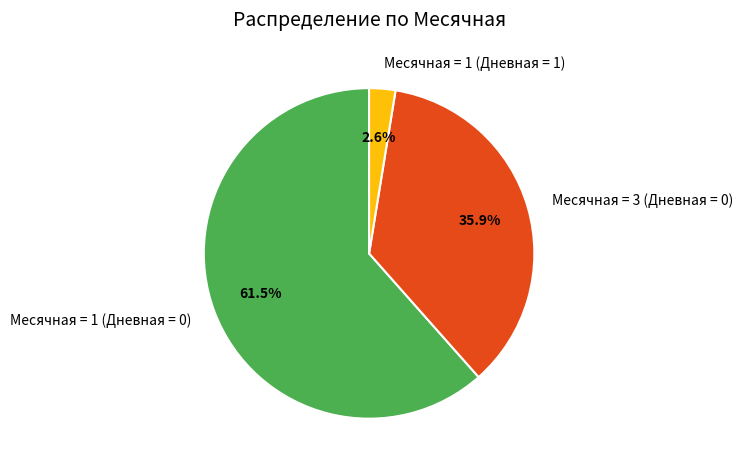

Which has a higher value, Месячная = 1 (Дневная = 1) or Месячная = 1 (Дневная = 0)?

Месячная = 1 (Дневная = 0)